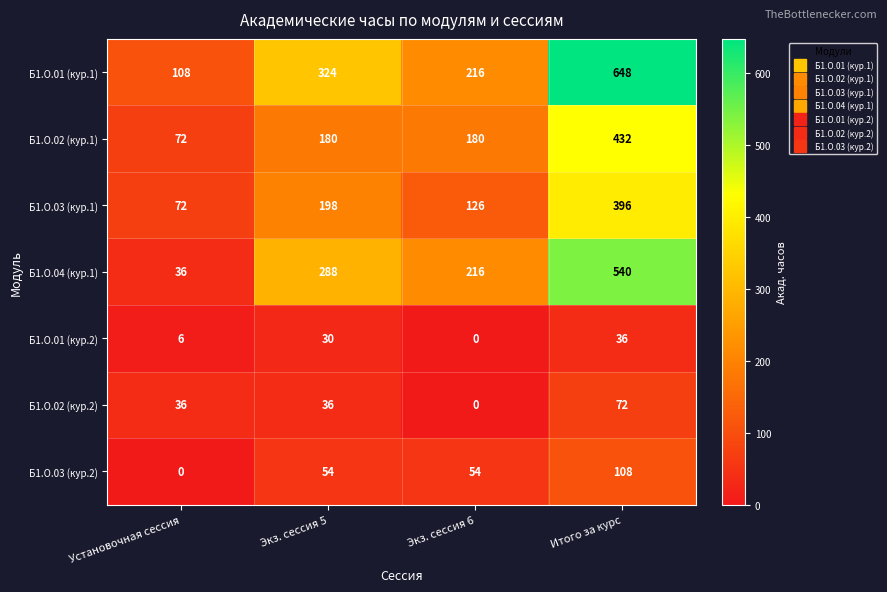

What is the average value of the Б1.О.03 (кур.1) series?

198